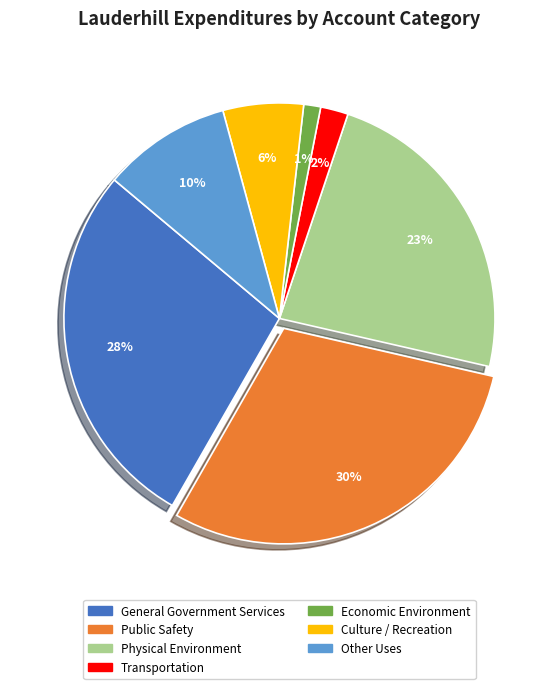

Does any single category account for the majority?

No